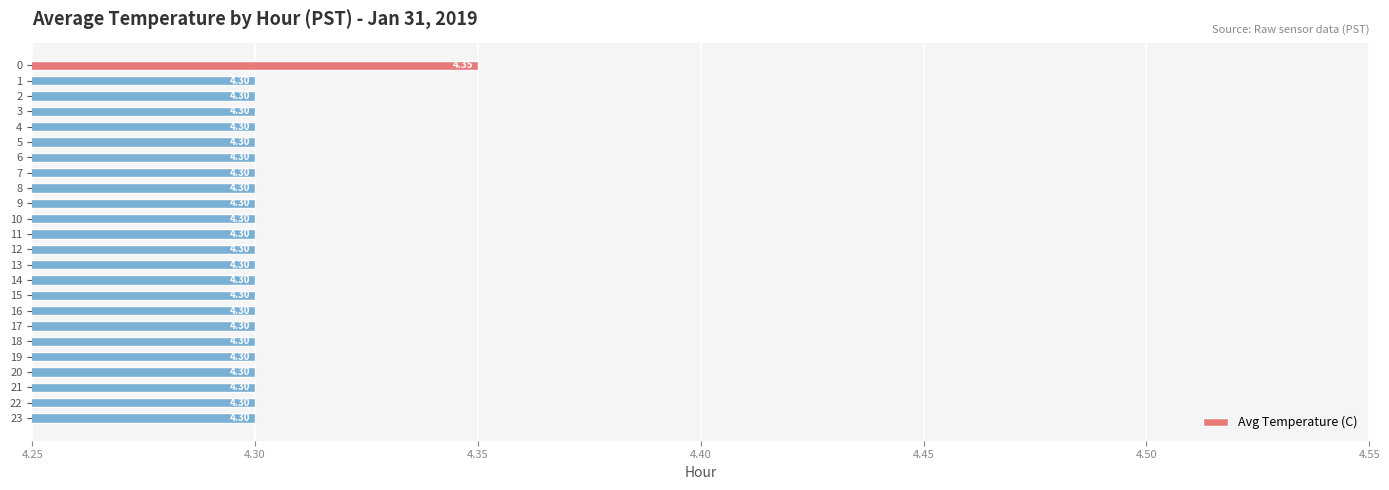

True or false: the data shows 1.1 at 12.

False